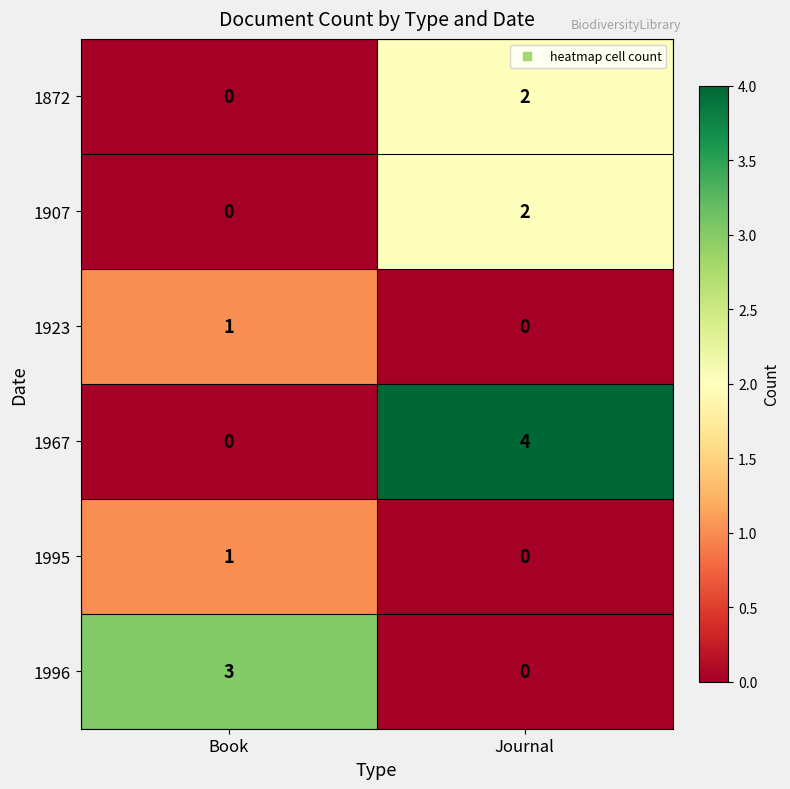

Where is 1907 nearest to the value 1?

Book